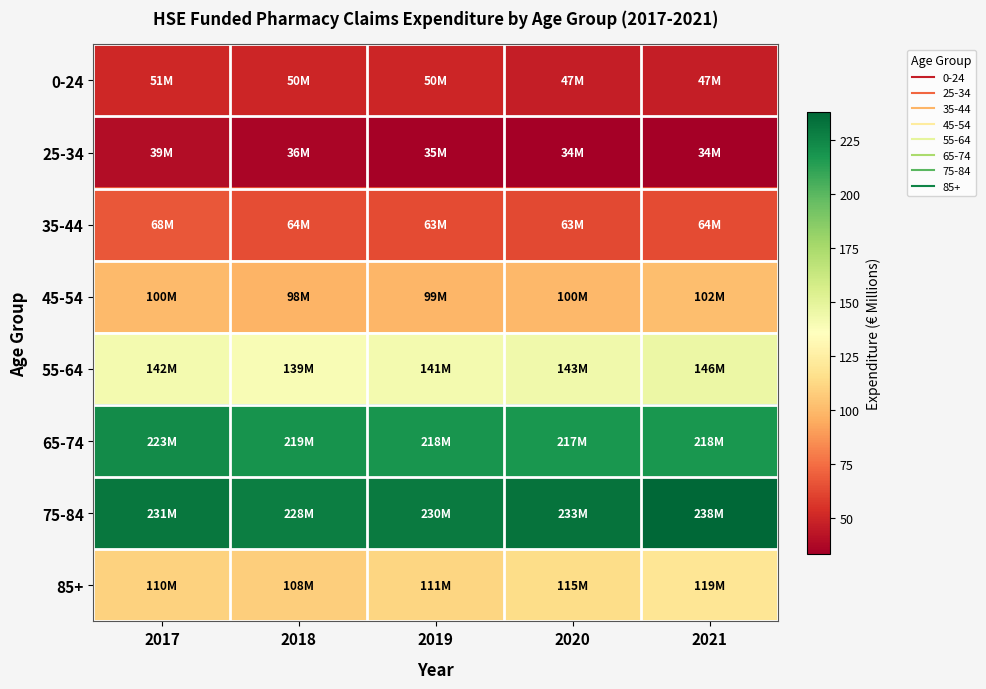

Which series has the widest spread of values?

85+